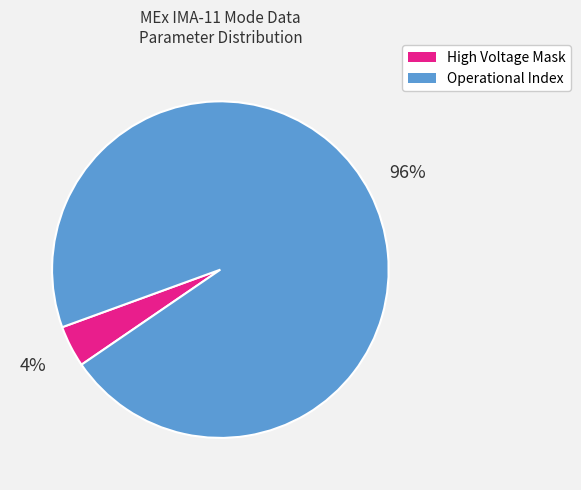

Do Operational Index and High Voltage Mask together represent more than half of the pie?

Yes